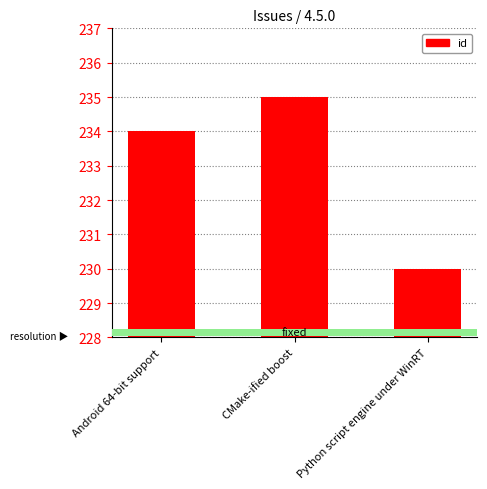

What is the label of the 1st bar from the left?

Android 64-bit support